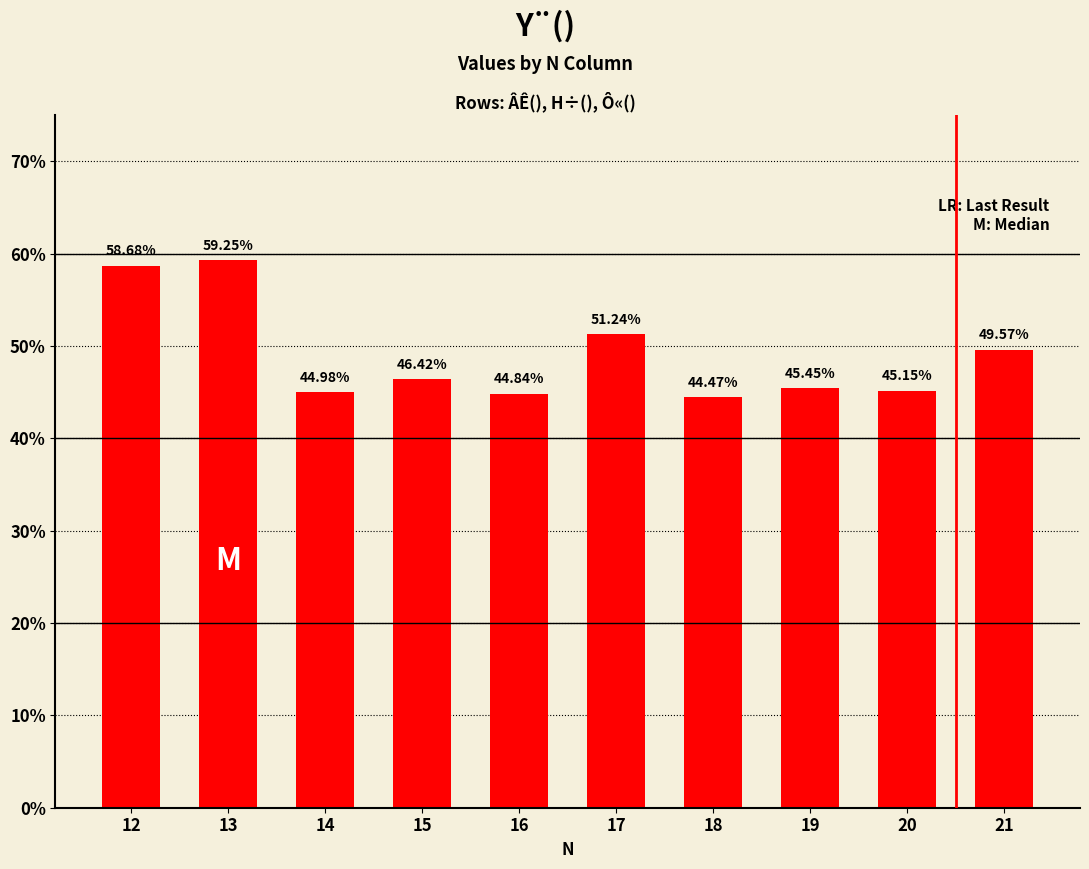

What is the value of the 7th bar from the left?

44.5